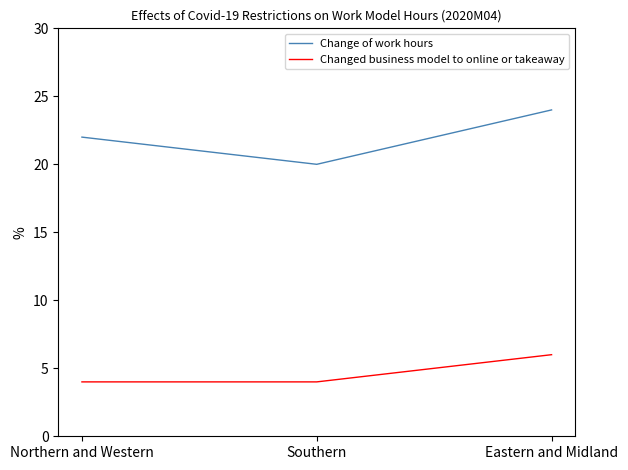

What is the difference between the highest and lowest values at Northern and Western?

18